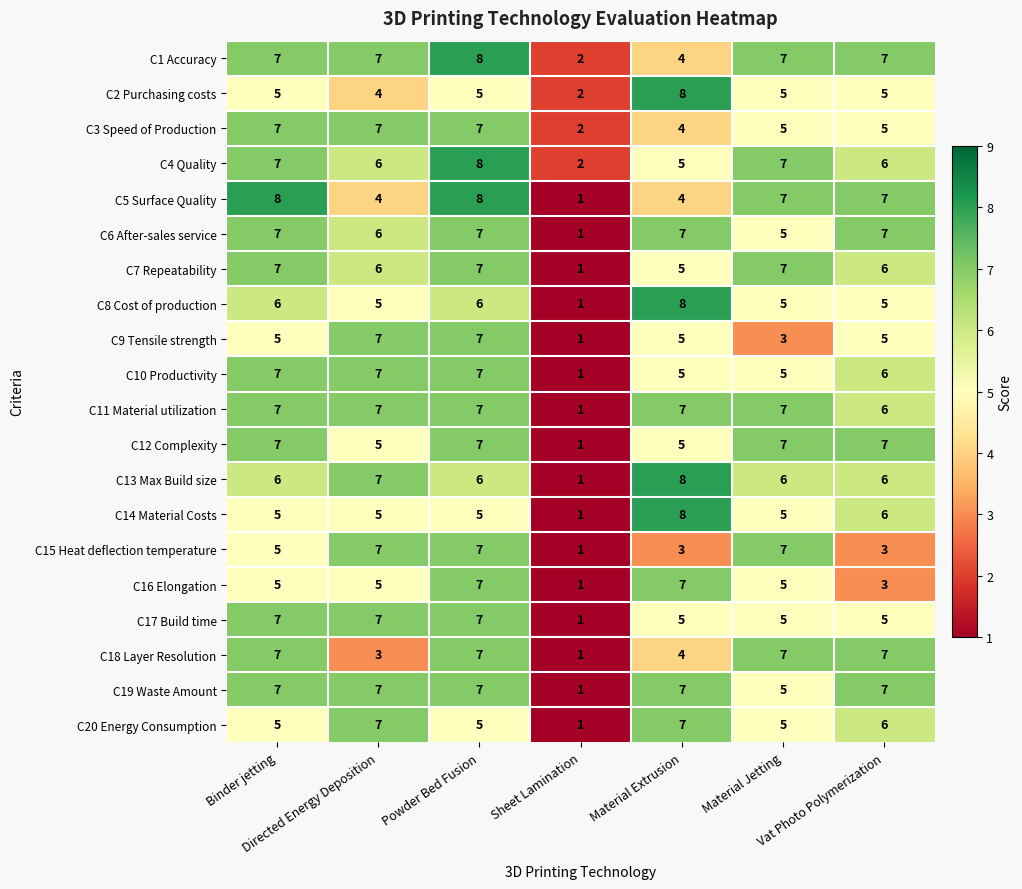

How many series are shown in this chart?

20